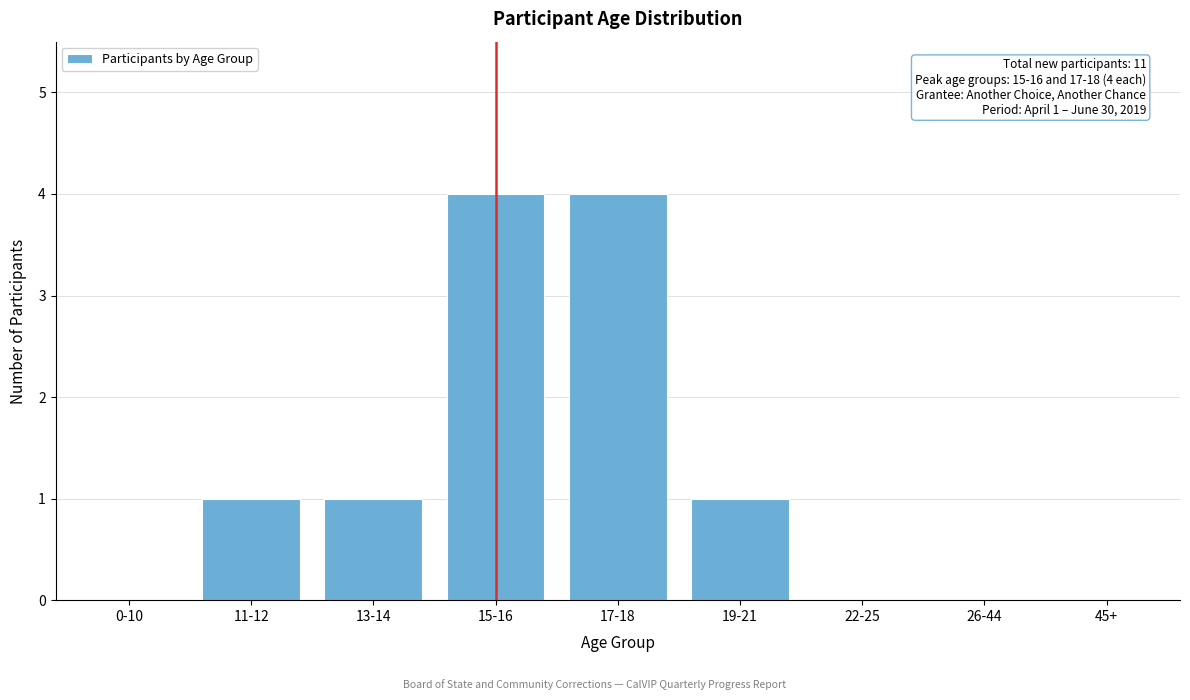

Reading right to left, list all the values displayed in this chart.

45+=0	26-44=0	22-25=0	19-21=1	17-18=4	15-16=4	13-14=1	11-12=1	0-10=0